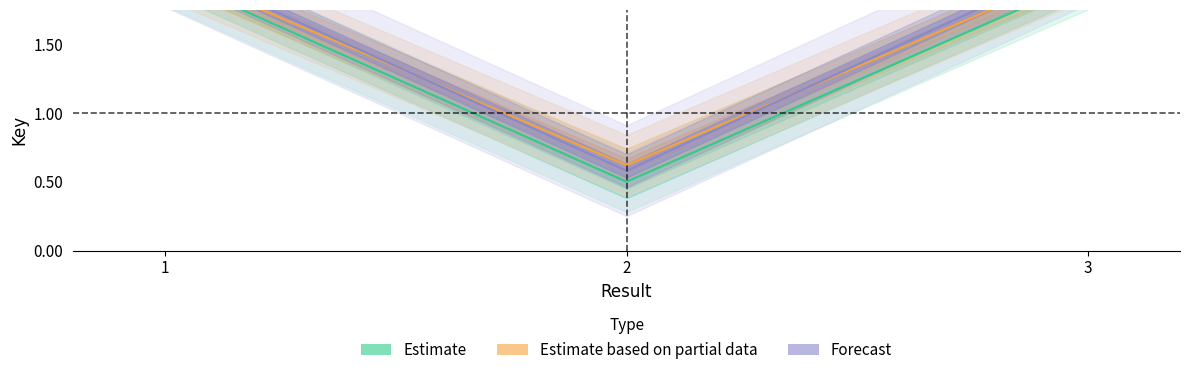

Does the chart have visible grid lines?

No